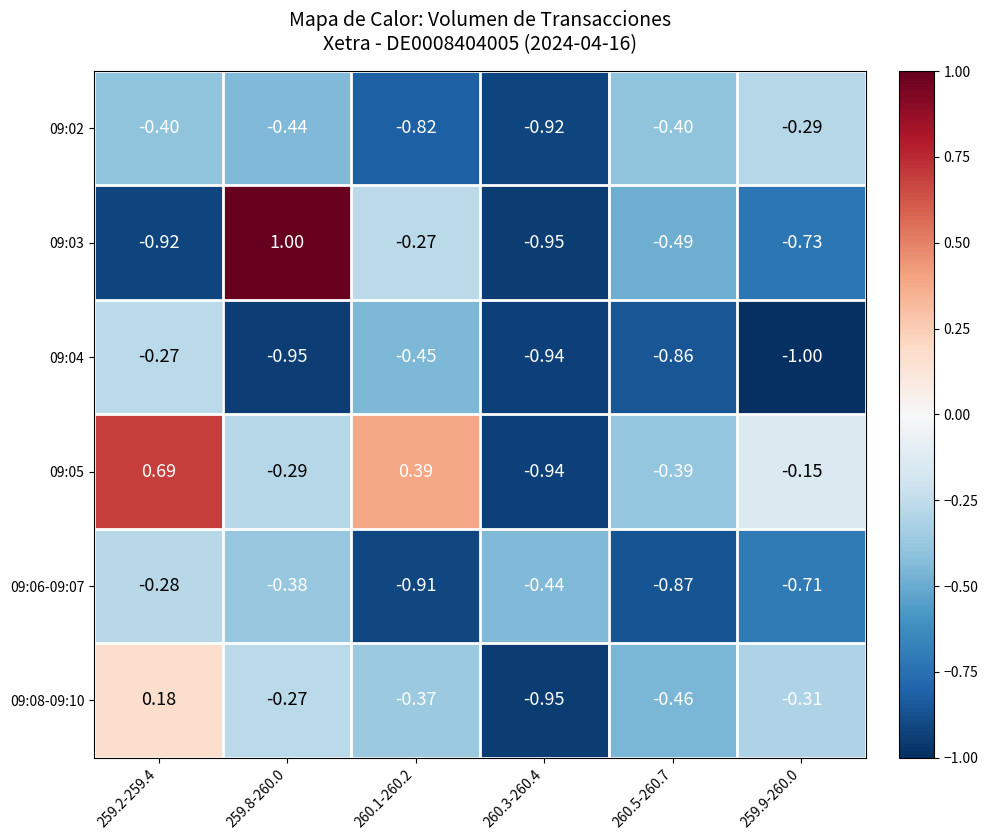

Which label corresponds to the smallest value in the chart?

259.9-260.0